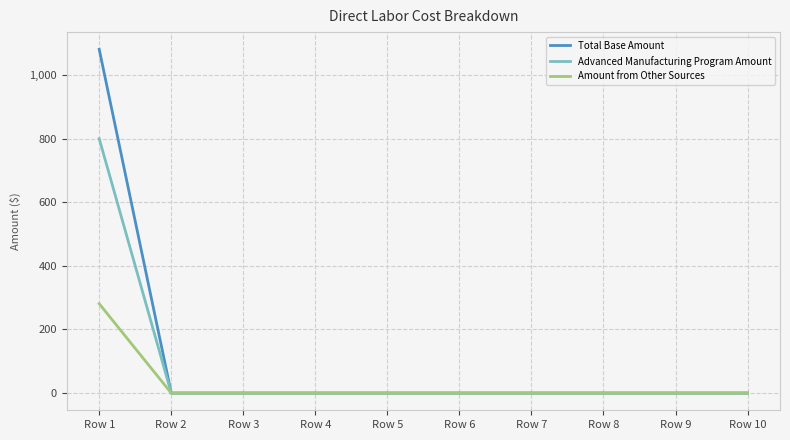

At how many categories does at least one series exceed 505?

1